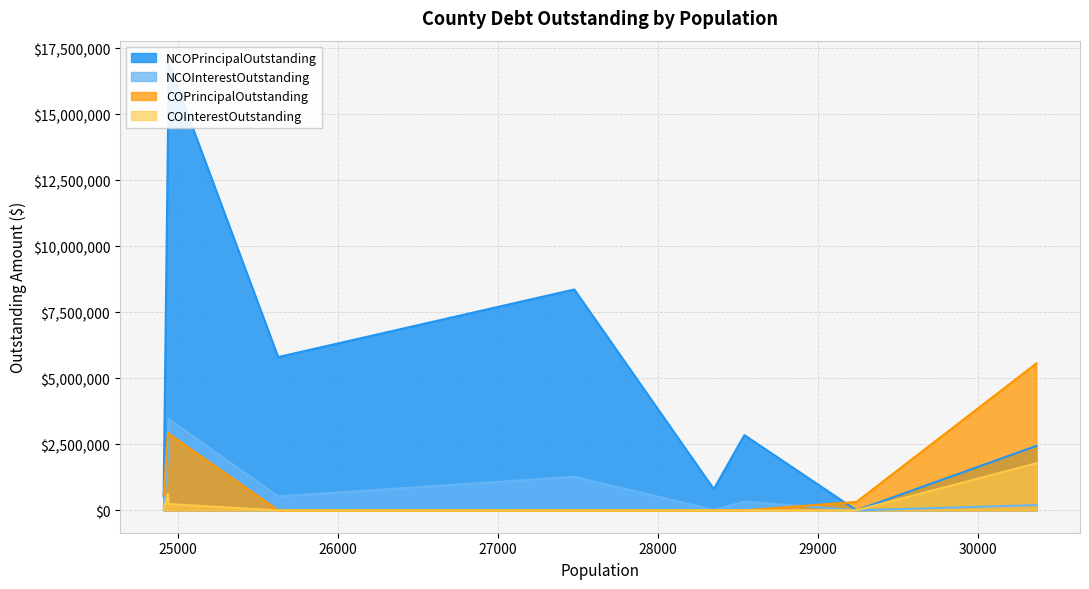

What is the difference between the maximum and minimum values in the COPrincipalOutstanding series?

5565000.0